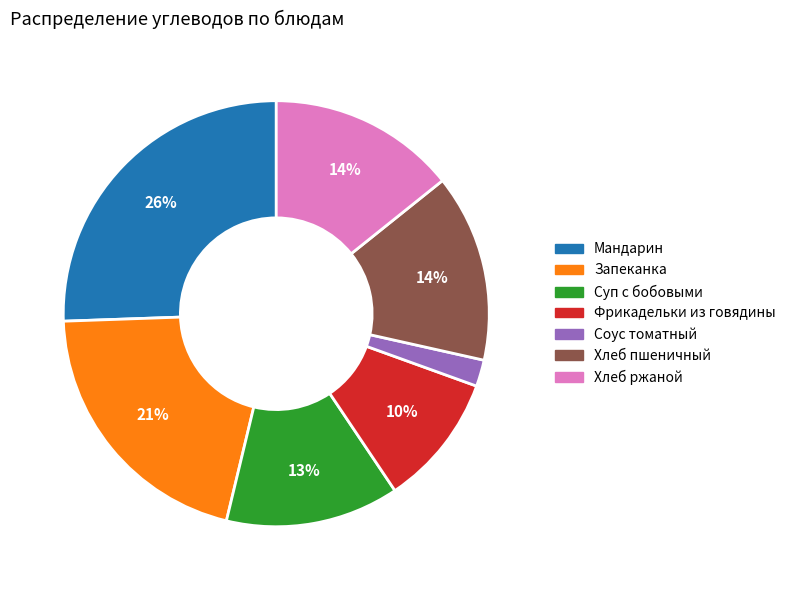

Approximately how many times larger is the value at Суп с бобовыми compared to Запеканка?

0.6